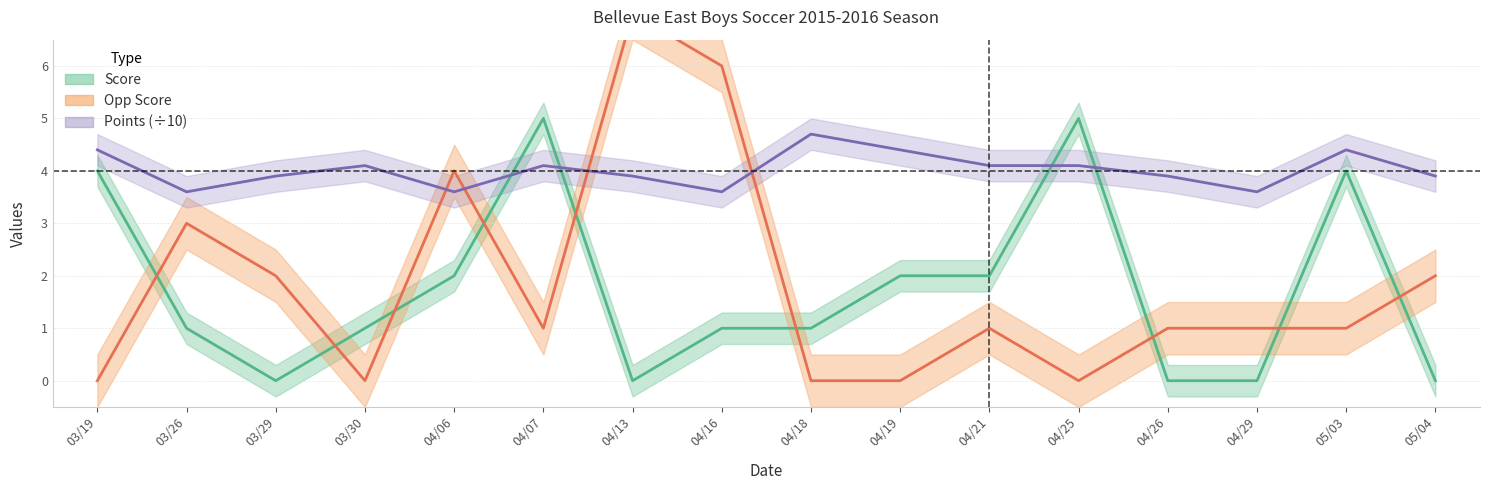

Reading right to left, extract all data points from this chart.

Score: 0.0	4.0	0.0	0.0	5.0	2.0	2.0	1.0	1.0	0.0	5.0	2.0	1.0	0.0	1.0	4.0
Opp Score: 2.0	1.0	1.0	1.0	0.0	1.0	0.0	0.0	6.0	7.0	1.0	4.0	0.0	2.0	3.0	0.0
Points: 3.9	4.4	3.6	3.9	4.1	4.1	4.4	4.7	3.6	3.9	4.1	3.6	4.1	3.9	3.6	4.4